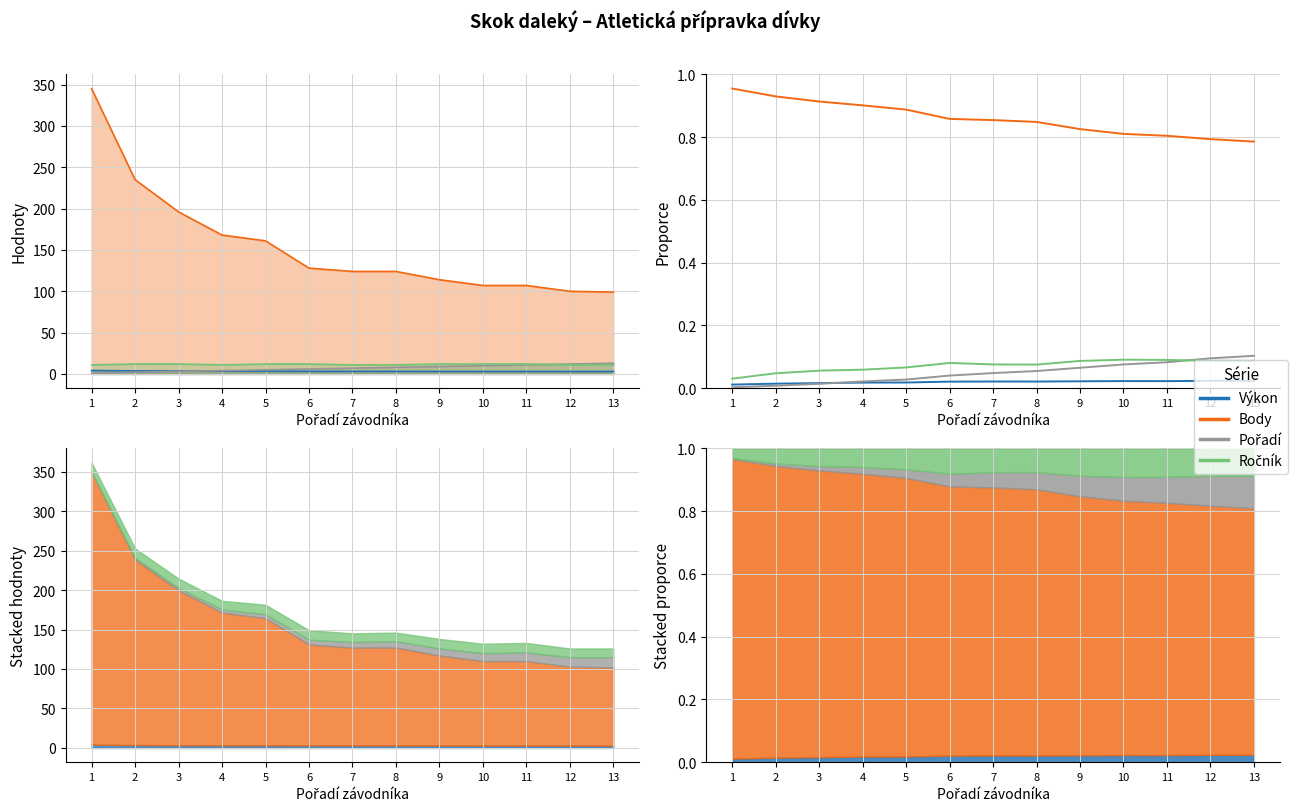

At which label is Pořadí closest to 0?

1